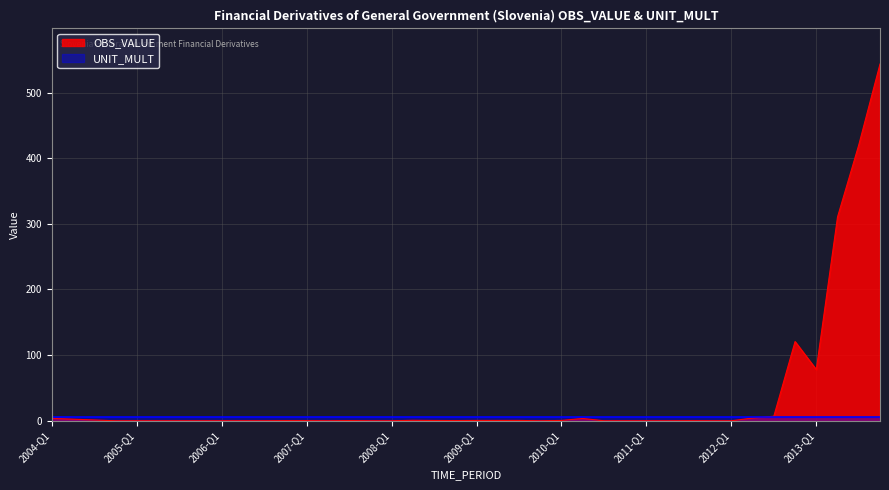

At which category does the data reach its first local valley?

2006-Q3